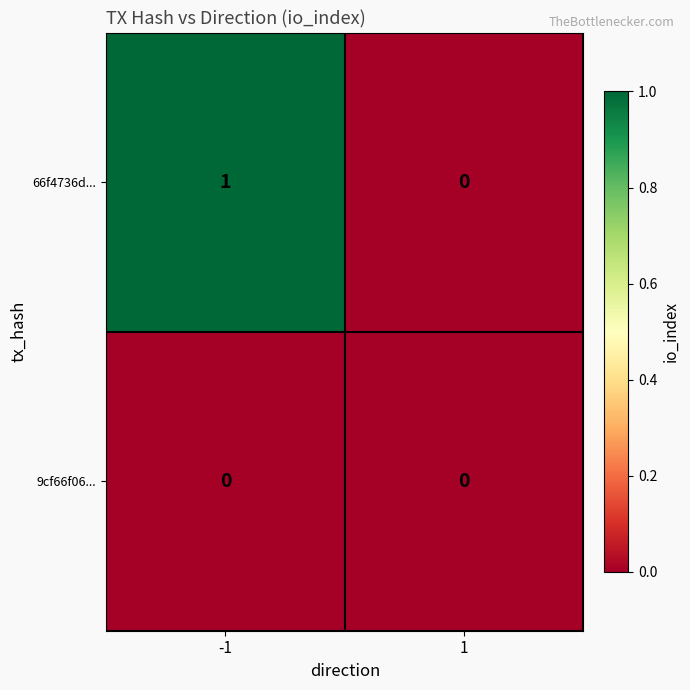

The value of 9cf66f06... at -1 is 0. True or false?

True